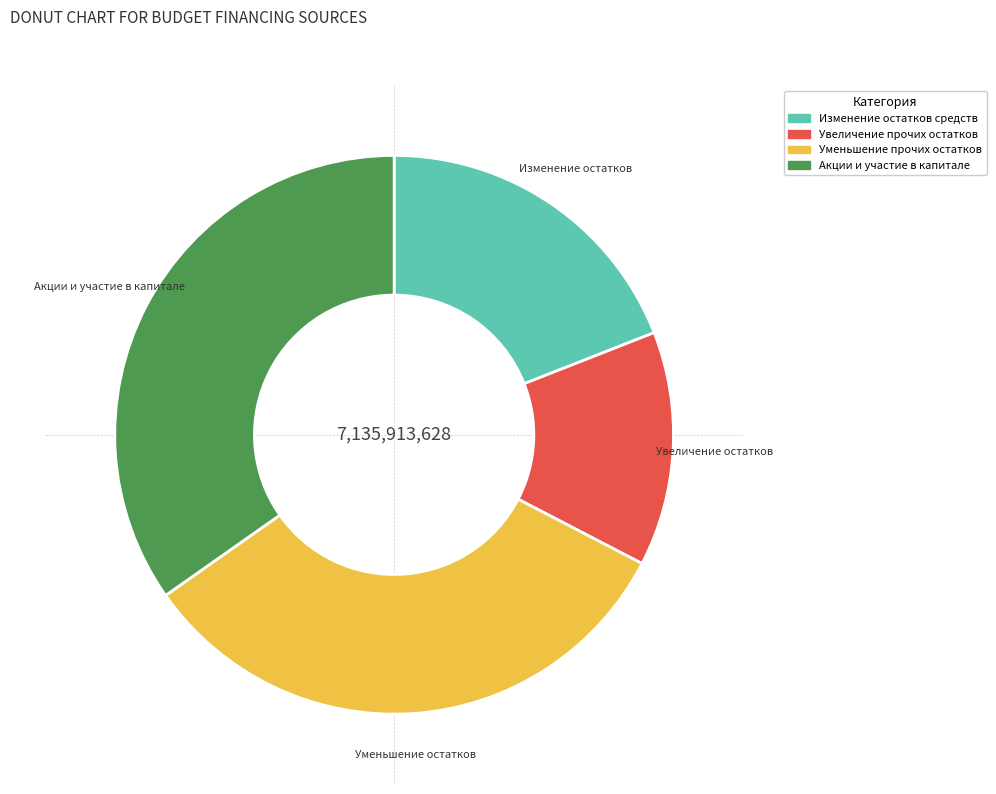

Does any single category account for the majority?

No